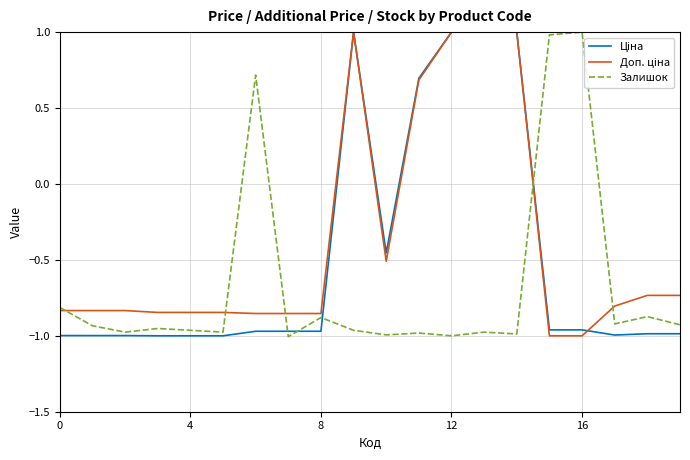

What is the greatest value displayed?

1.0